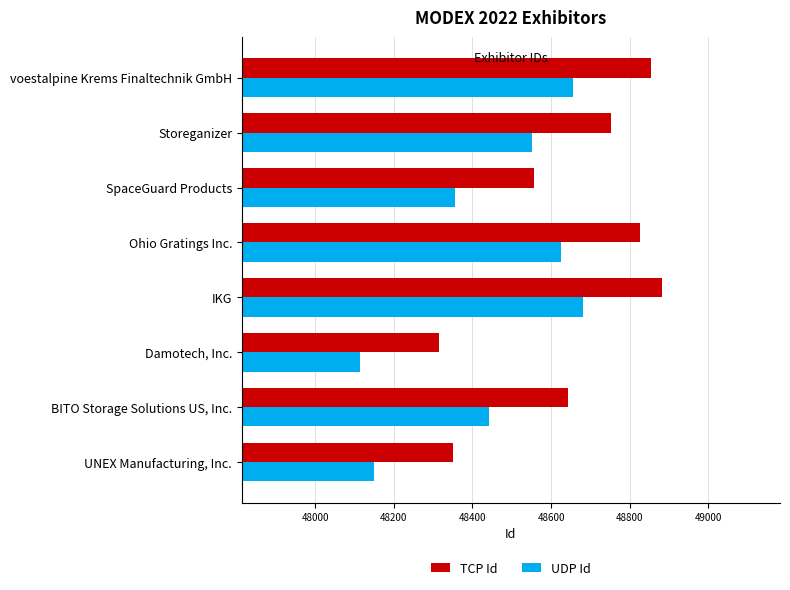

What is the approximate value of UDP Id at Damotech, Inc., to the nearest 50?

48100